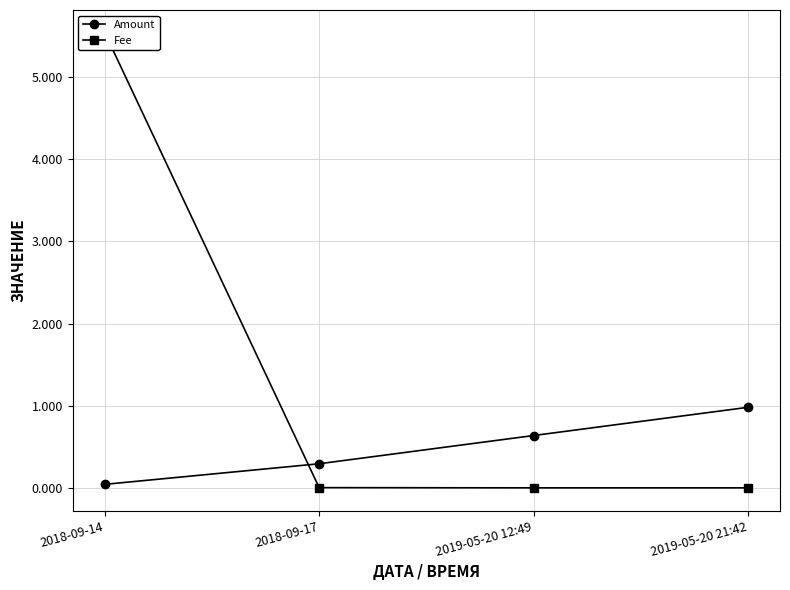

After their last crossing, which series has the higher values: Amount or Fee?

Amount